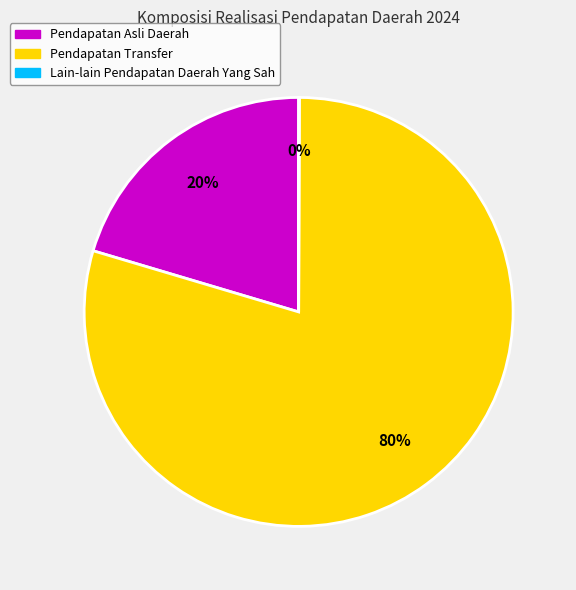

Is there a majority slice in this chart?

Yes